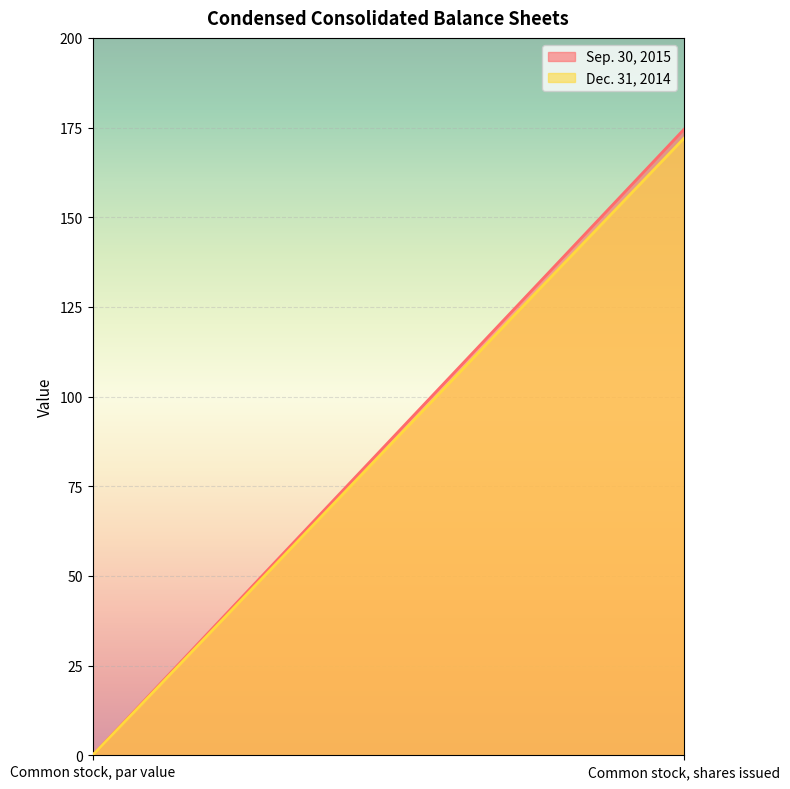

Which series has the largest range (max minus min)?

Sep. 30, 2015